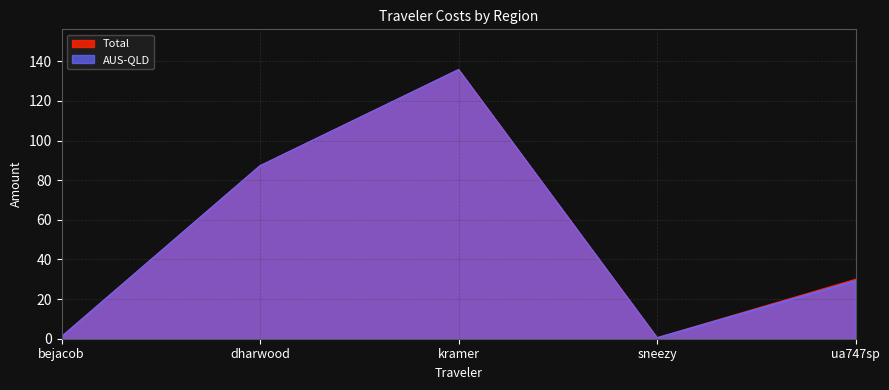

Is it true that AUS-QLD equals 135.8 at kramer?

True